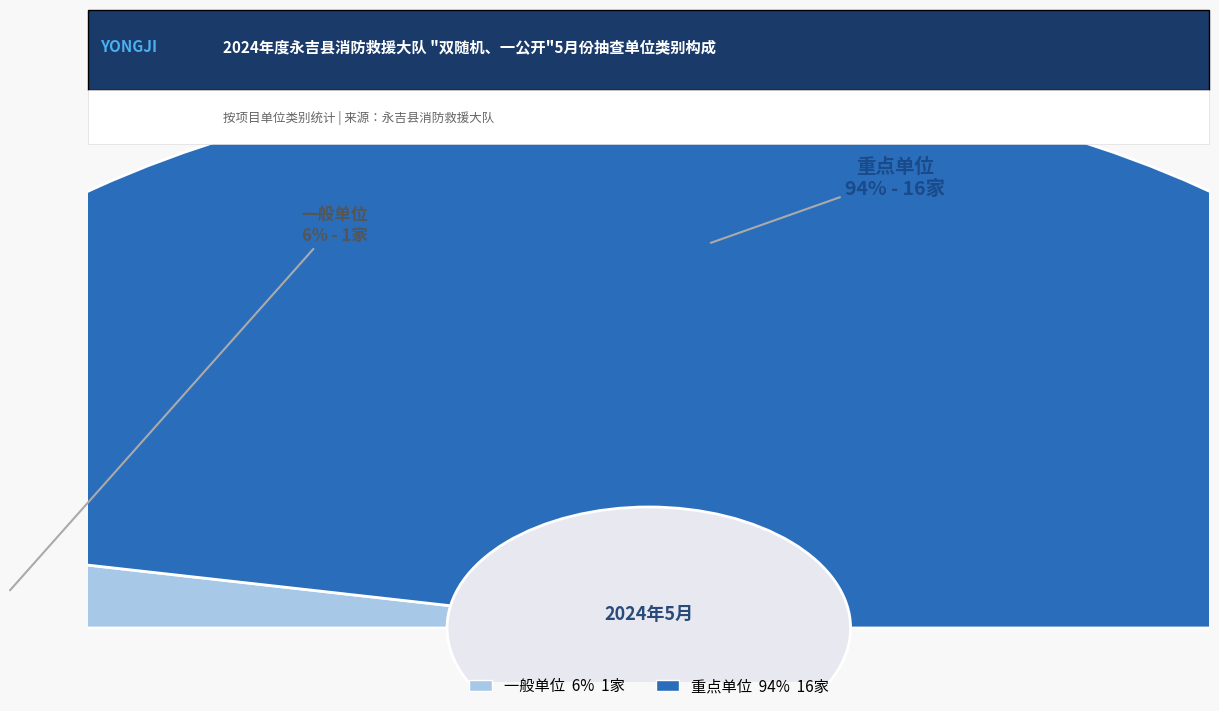

Which category has the smallest portion of the pie?

一般单位